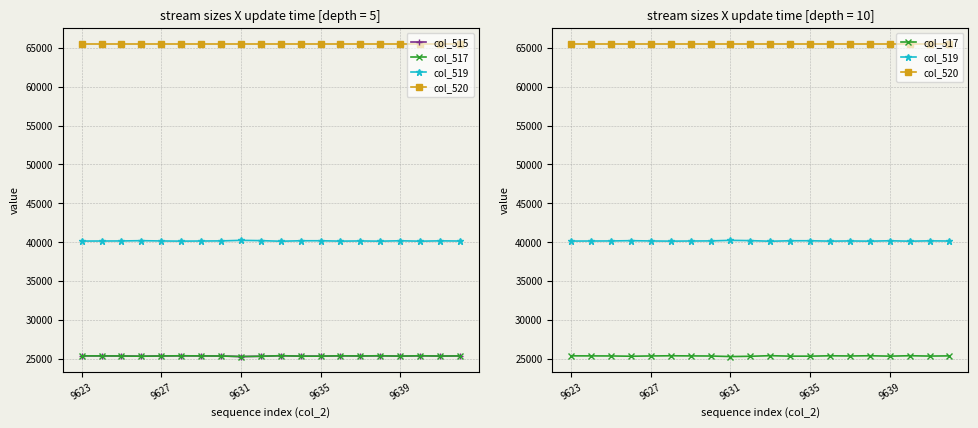

Reading right to left, list all the values displayed in this chart.

col_515: 25383	25360	25401	25351	25399	25372	25395	25348	25349	25408	25333	25296	25367	25380	25396	25374	25338	25373	25381	25387
col_517: 25383	25360	25401	25351	25399	25372	25395	25348	25349	25408	25333	25296	25367	25380	25396	25374	25338	25373	25381	25387
col_519: 40152	40175	40134	40184	40136	40163	40140	40187	40186	40127	40202	40239	40168	40155	40139	40161	40197	40162	40154	40148
col_520: 65535	65535	65535	65535	65535	65535	65535	65535	65535	65535	65535	65535	65535	65535	65535	65535	65535	65535	65535	65535